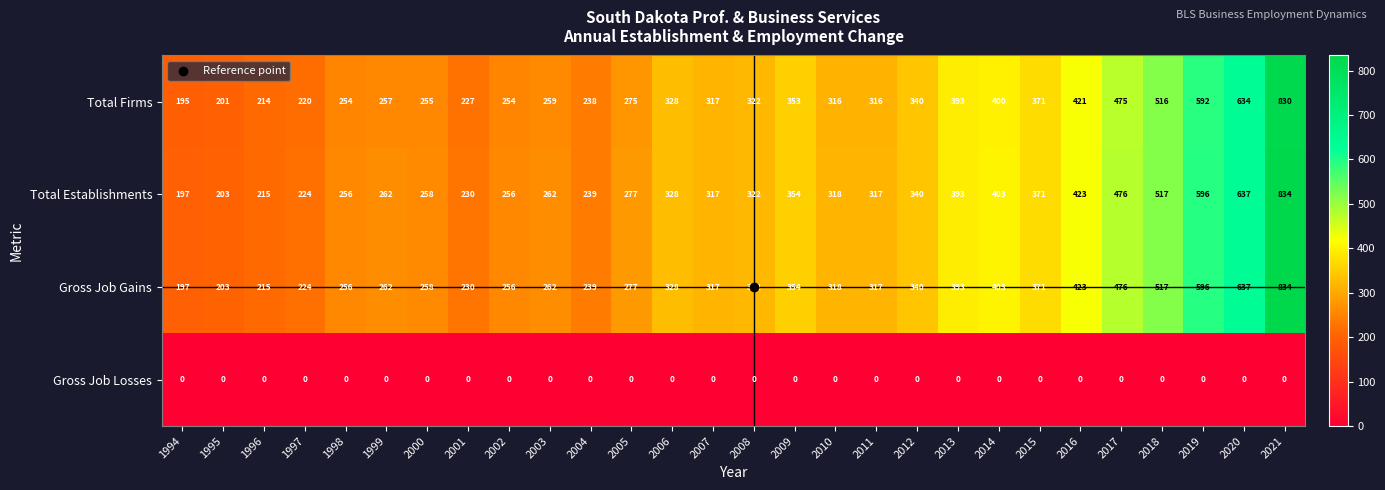

The Total Firms series shows 427 at 2000. True or false?

False